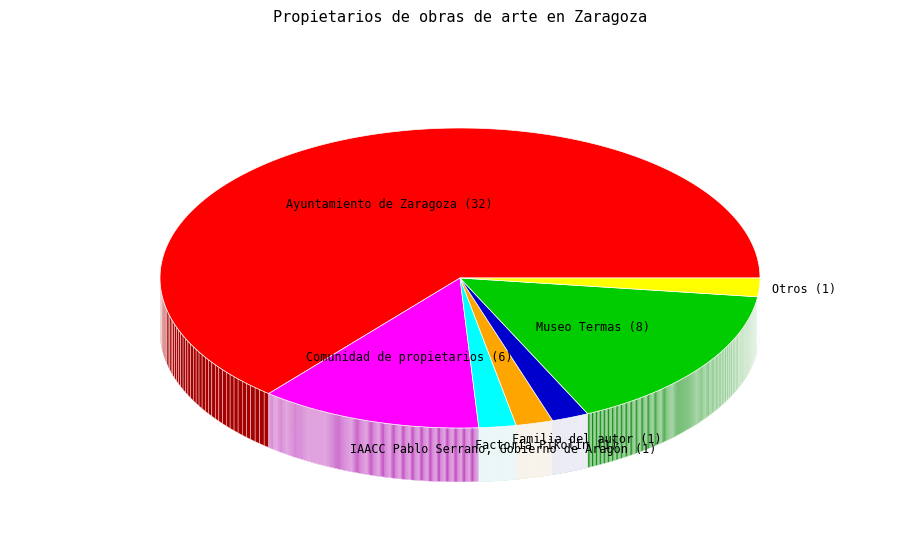

Which category has the smallest portion of the pie?

IAACC Pablo Serrano, Gobierno de Aragón